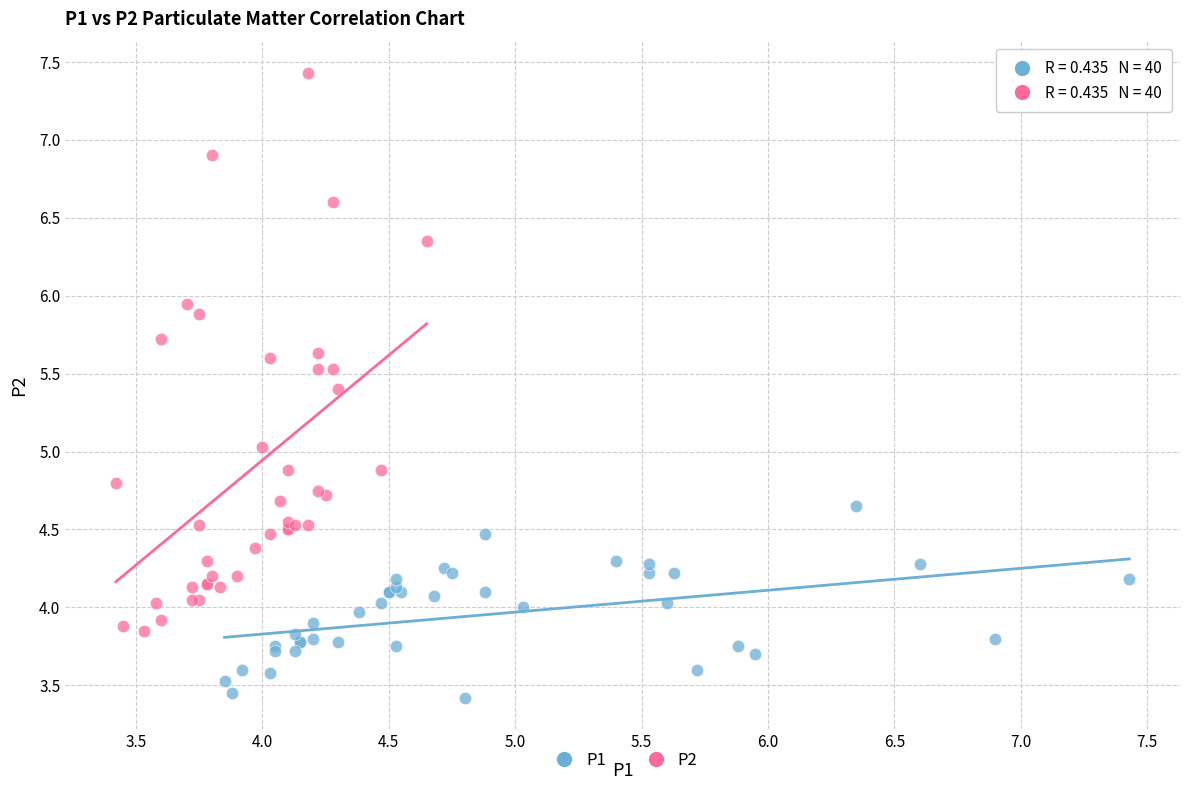

Which series reaches the minimum Y coordinate?

P1